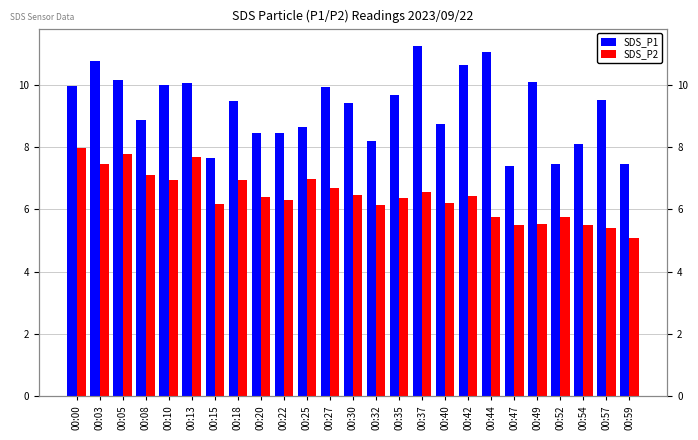

At which label does SDS_P2 reach its peak?

00:00